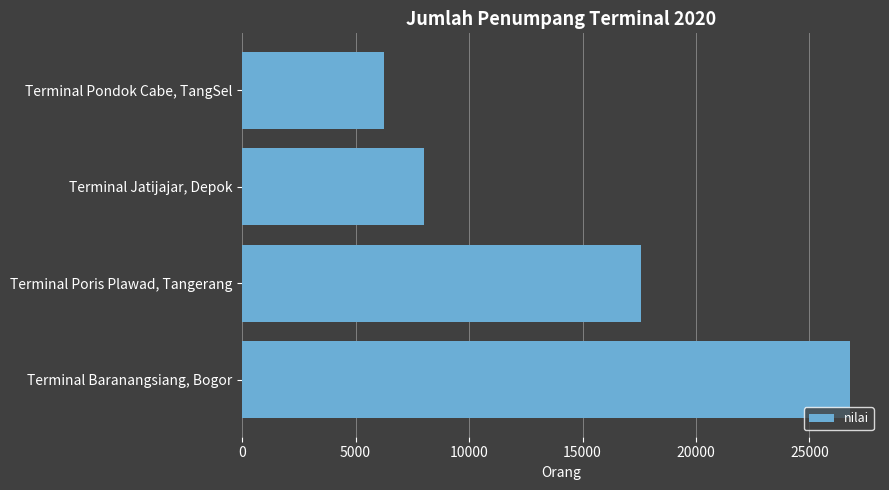

Rank the categories by value from highest to lowest.

Terminal Baranangsiang, Bogor, Terminal Poris Plawad, Tangerang, Terminal Jatijajar, Depok, Terminal Pondok Cabe, TangSel